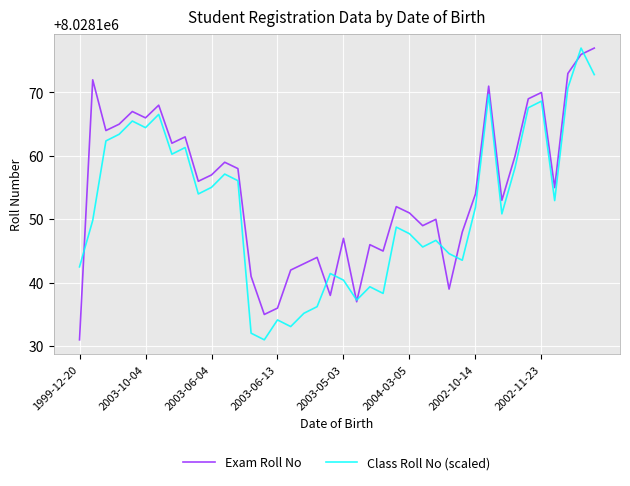

Which series has the largest total across all categories?

Exam Roll No